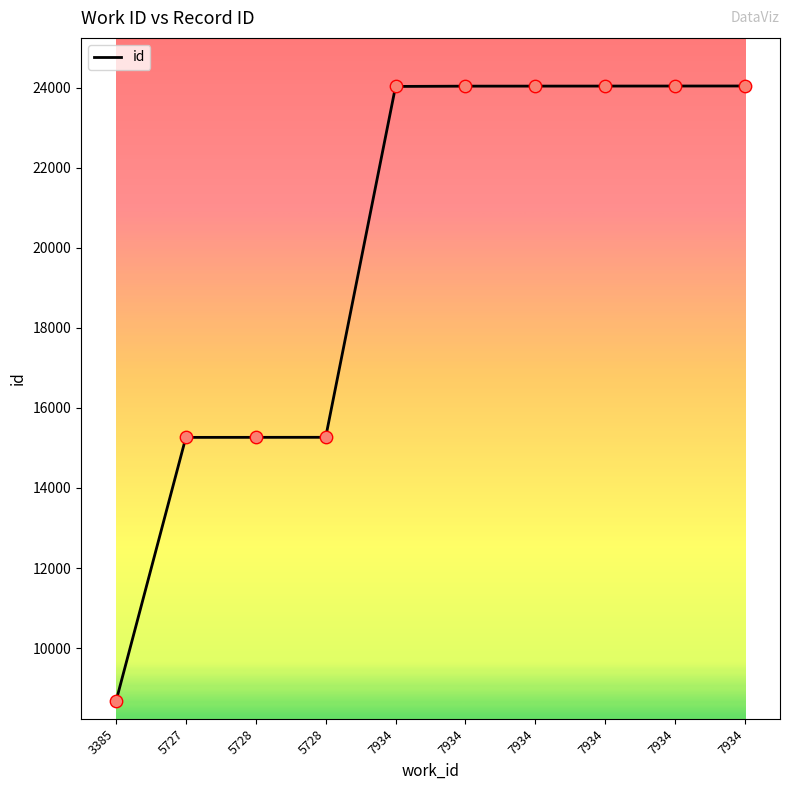

What is the change in value from 5727 to 7934?

+8772